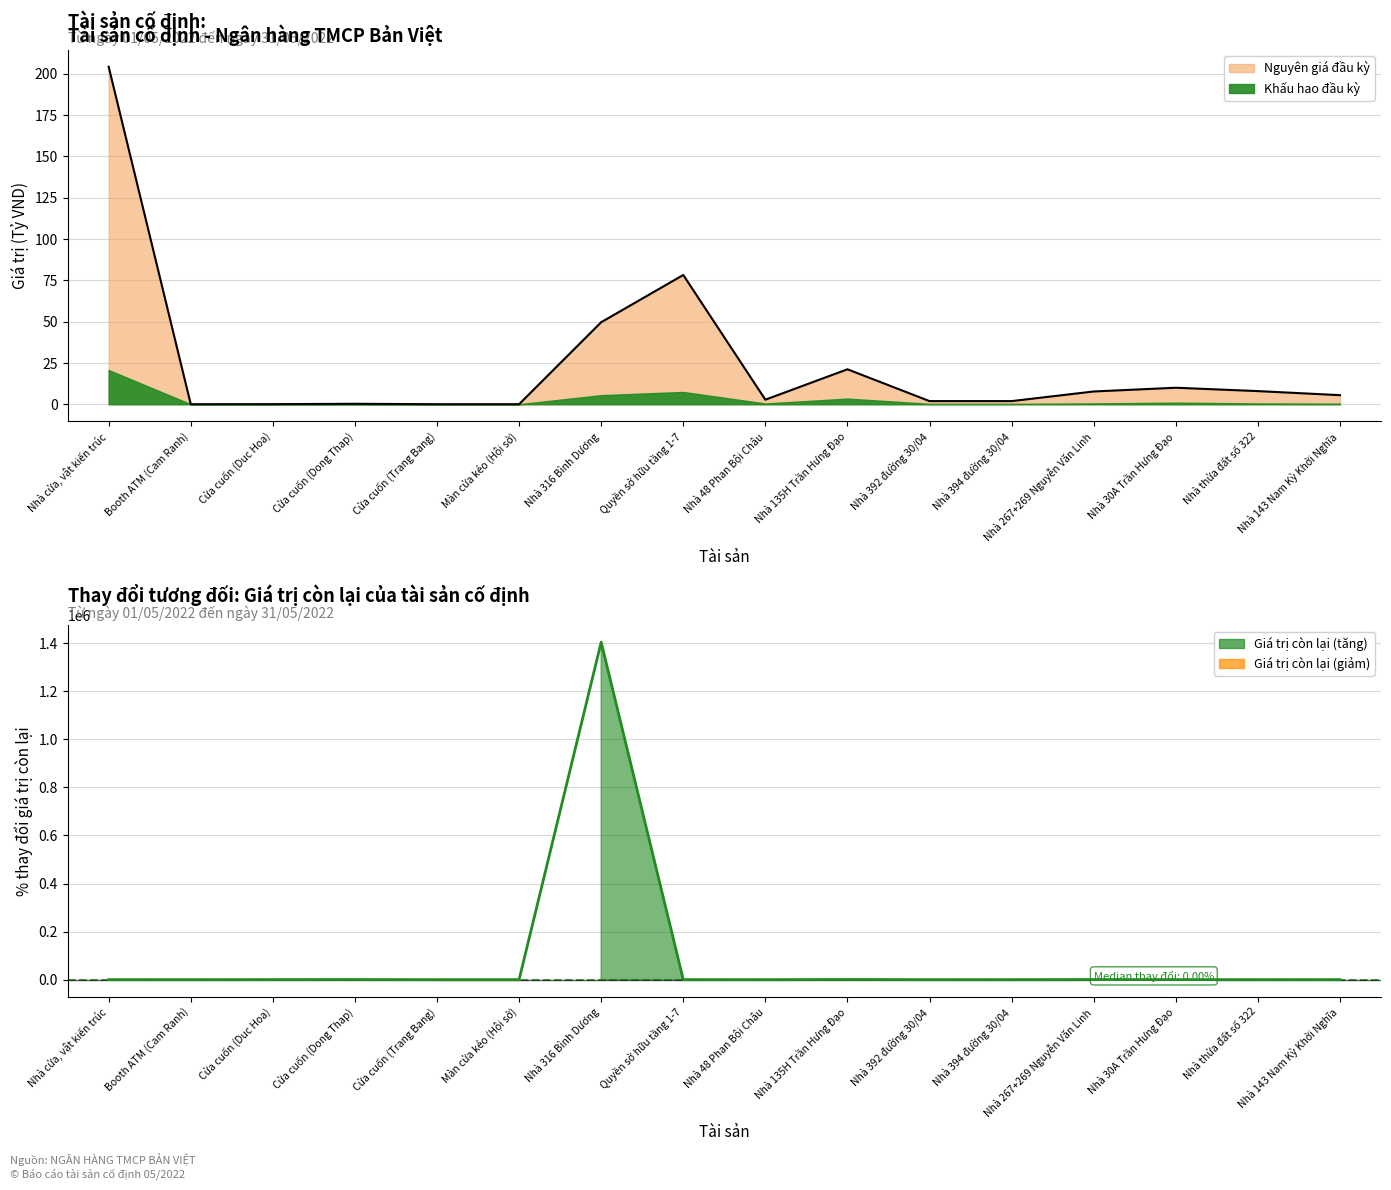

What is the change in value from Cửa cuốn (Trang Bang) to Nhà 316 Bình Dương?

+1404804.5